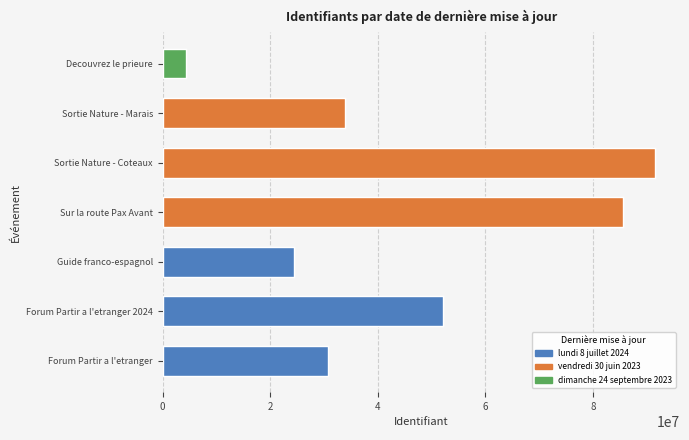

Are the bars horizontal?

Yes